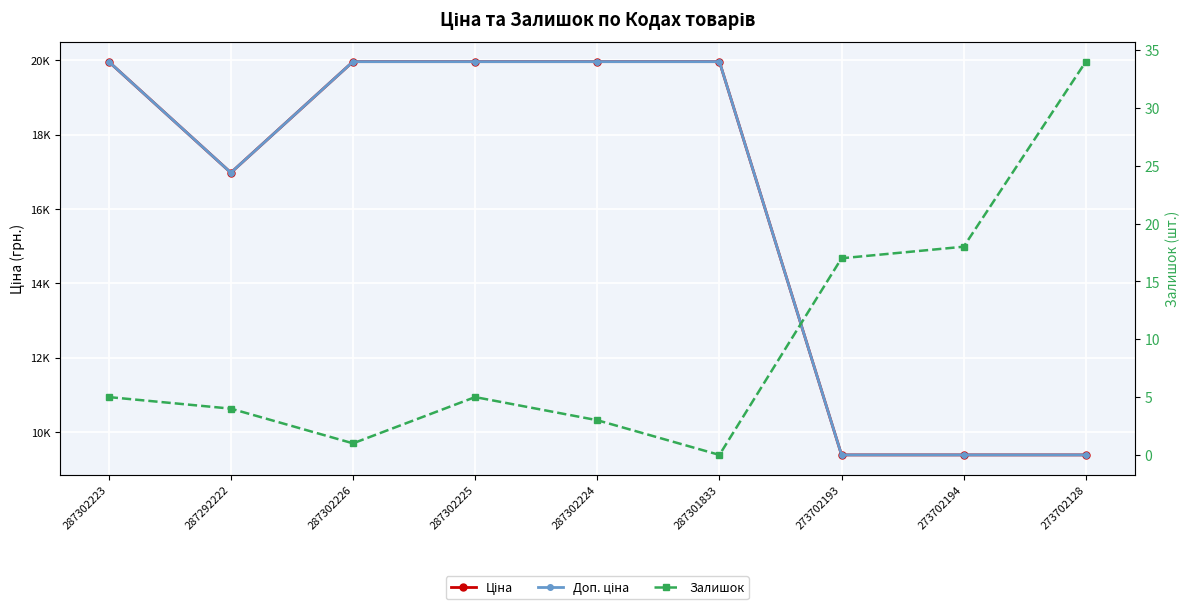

What is the difference between the Залишок values at 287302225 and 273702194?

13.0